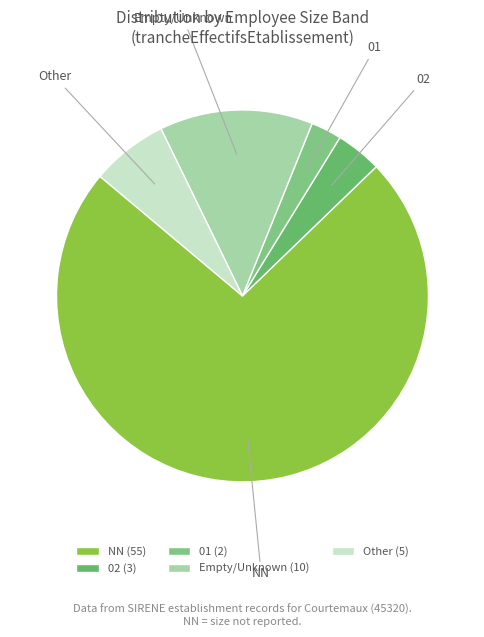

Which slice is the largest?

NN